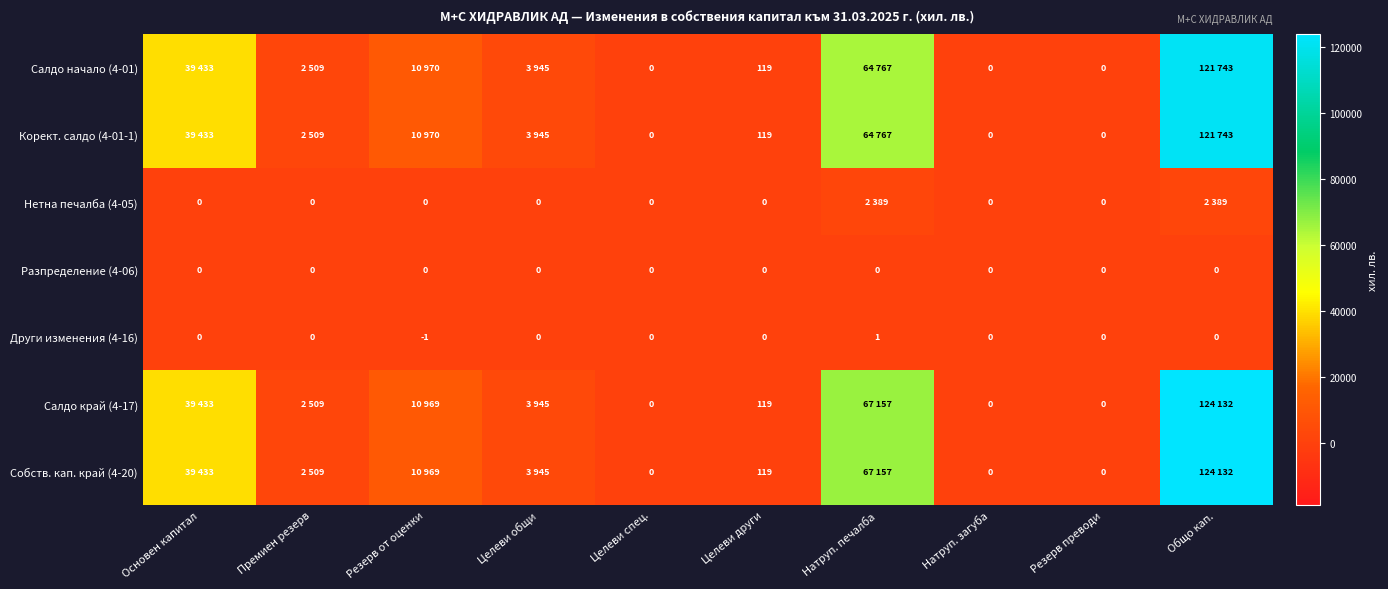

At which label does Други изменения (4-16) reach its minimum?

Резерв от оценки